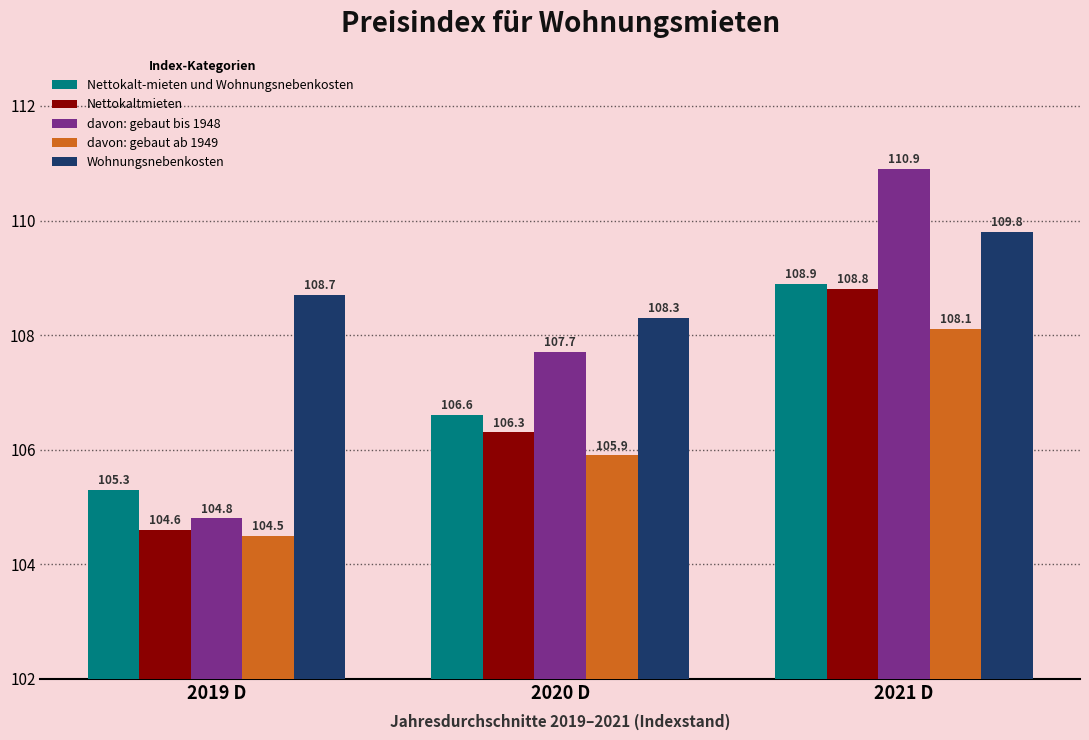

True or false: Wohnungsnebenkosten has a value of 189.1 at 2019 D.

False